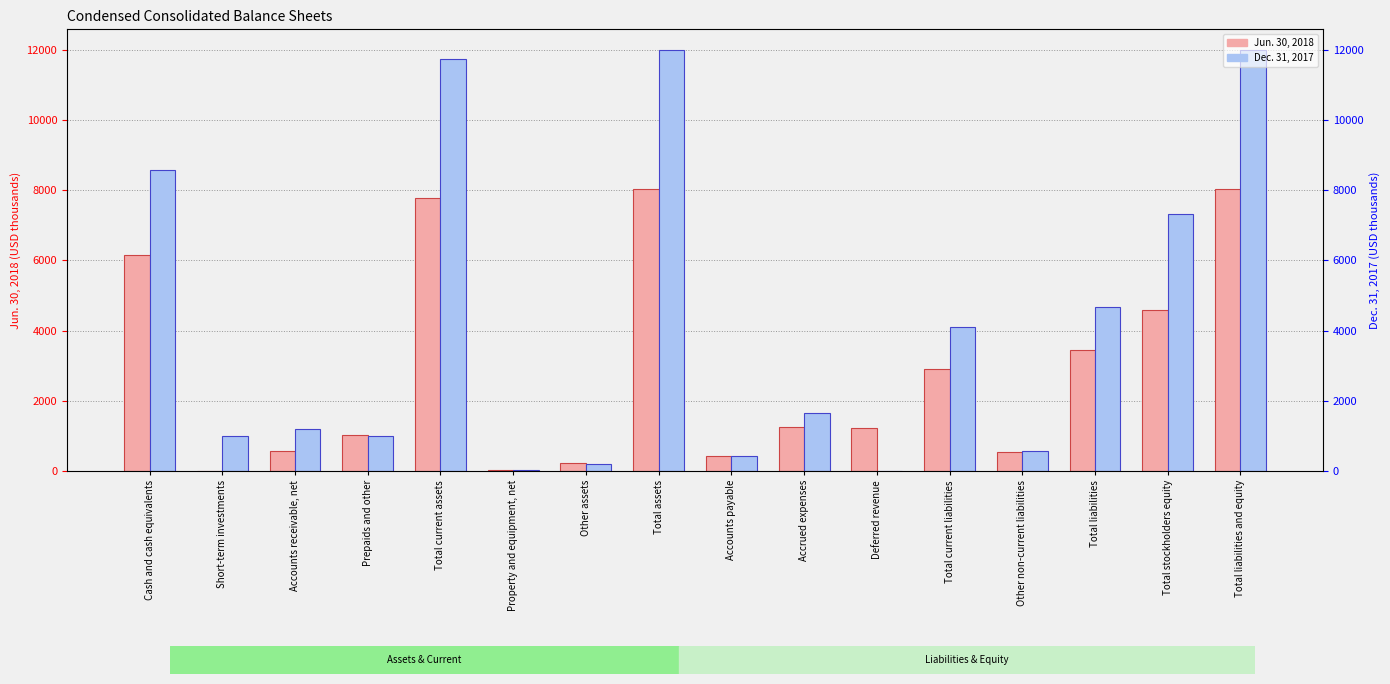

Rank the categories by Dec. 31, 2017 value from lowest to highest.

Deferred revenue, Property and equipment, net, Other assets, Accounts payable, Other non-current liabilities, Prepaids and other, Short-term investments, Accounts receivable, net, Accrued expenses, Total current liabilities, Total liabilities, Total stockholders equity, Cash and cash equivalents, Total current assets, Total assets, Total liabilities and equity